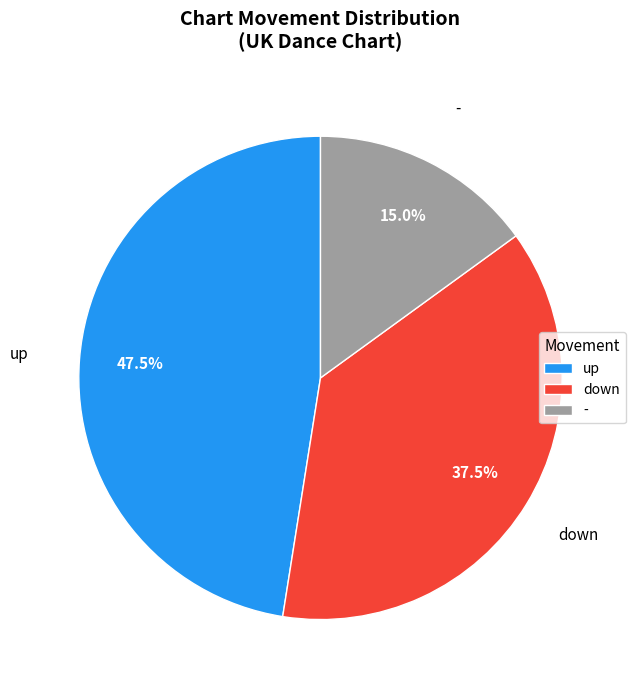

What is the smallest slice in the pie chart?

-